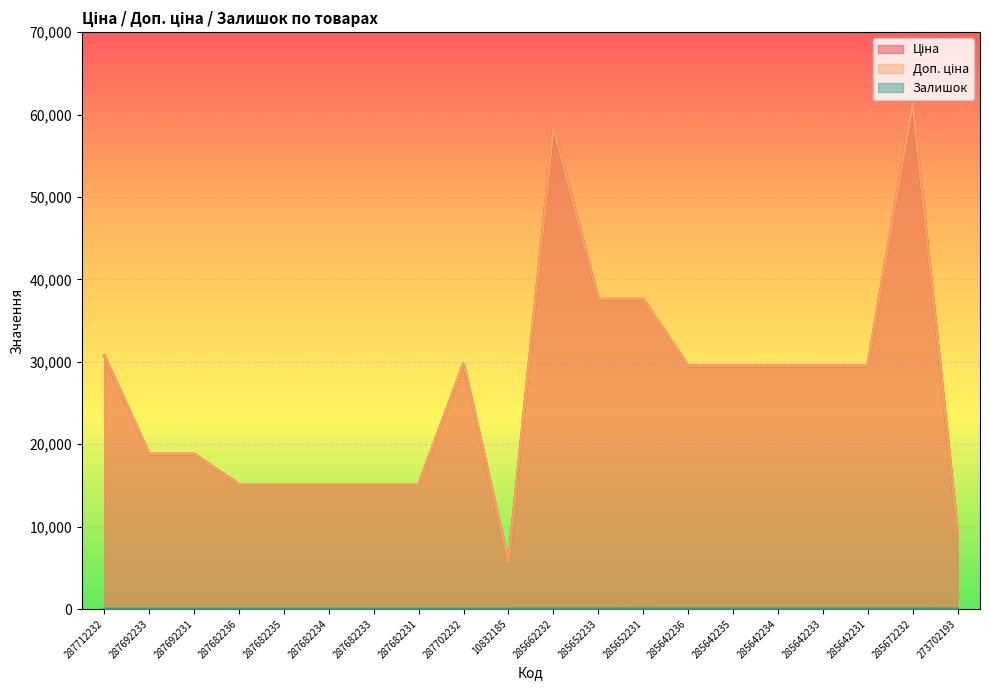

Is the value of Ціна at 273702193 greater than the value of Залишок at 287692233?

Yes